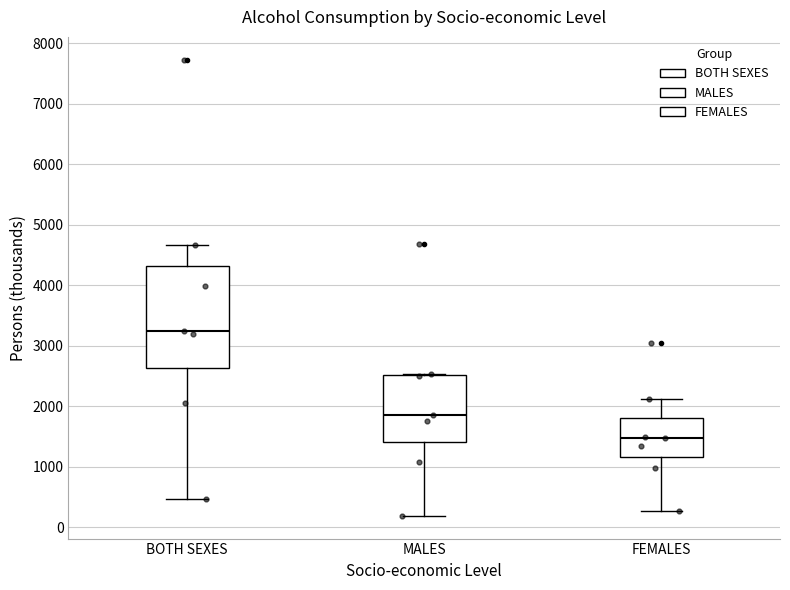

Which box has the highest median line?

BOTH SEXES